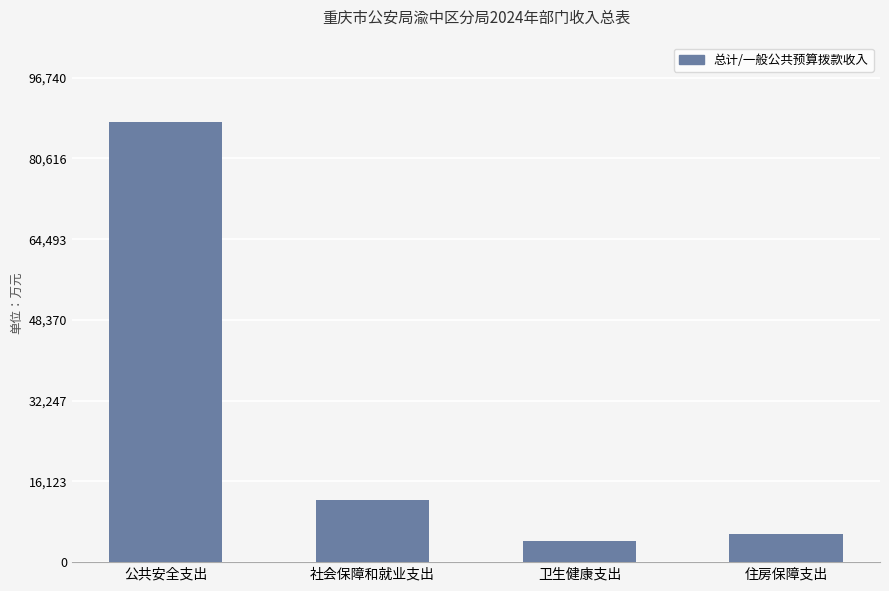

At which label does the data first exceed 12485?

公共安全支出